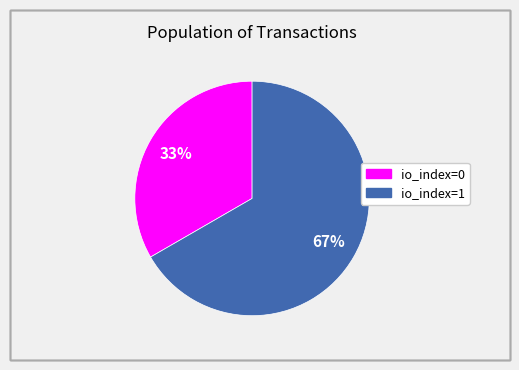

Do io_index=1 and io_index=0 together represent more than half of the pie?

Yes